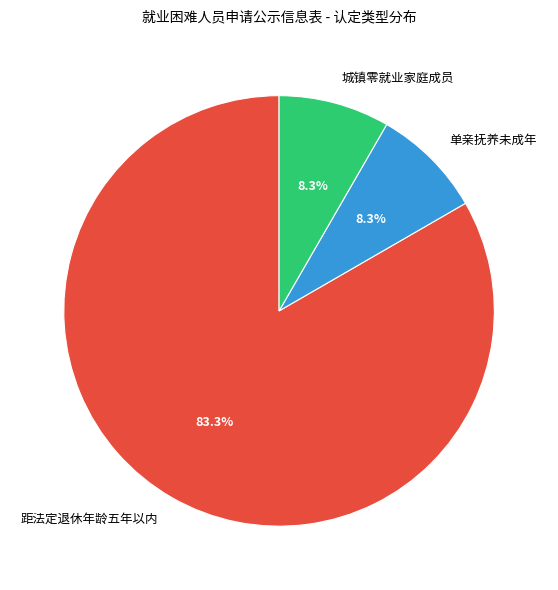

Between 城镇零就业家庭成员 and 距法定退休年龄五年以内, which is larger?

距法定退休年龄五年以内